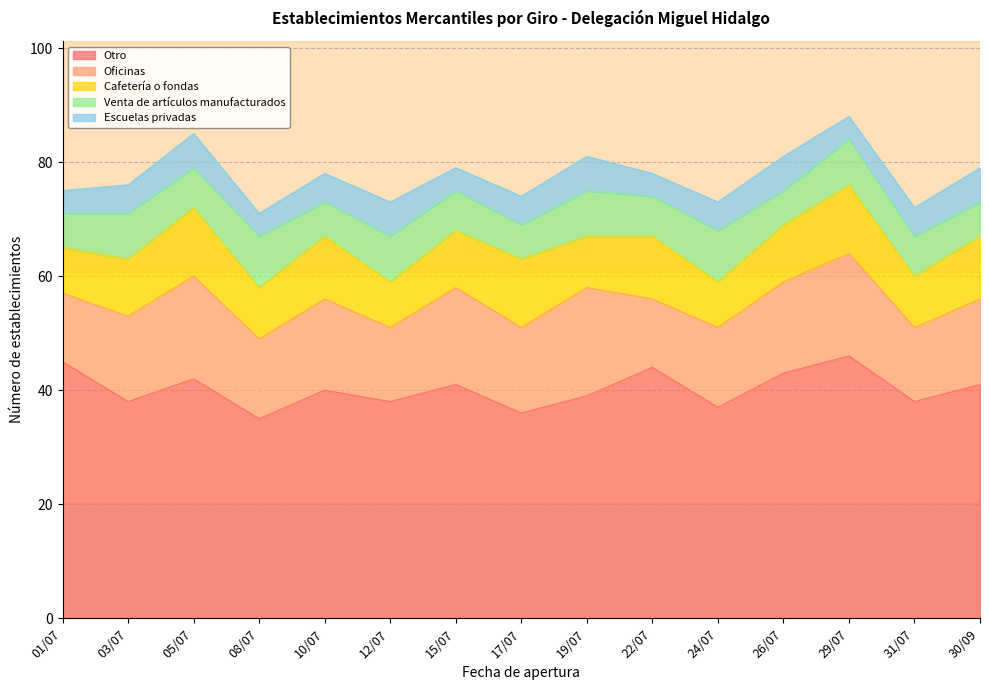

Where does the Escuelas privadas series first go above 5?

05/07